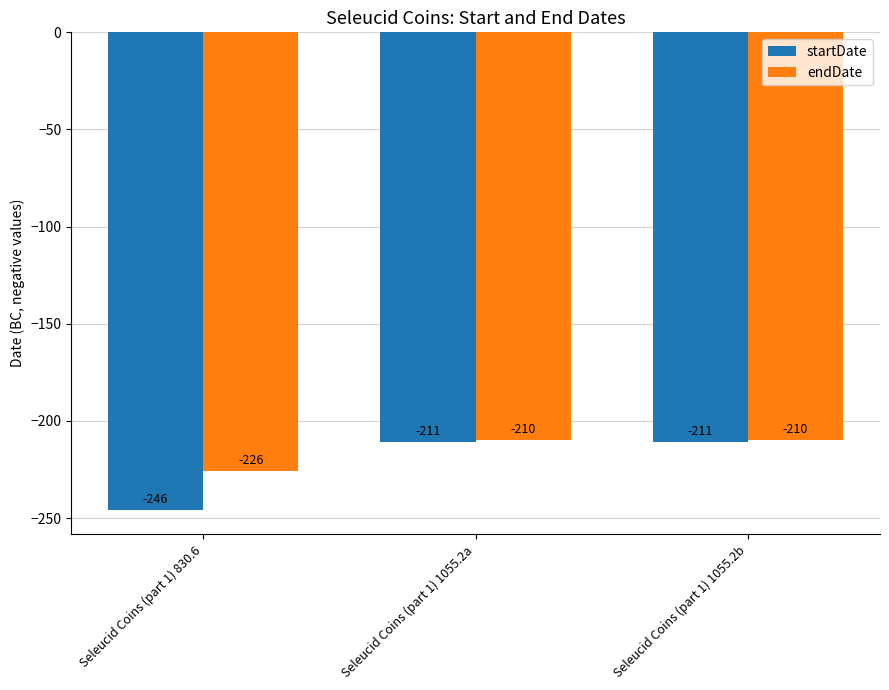

Which series has the largest range (max minus min)?

startDate